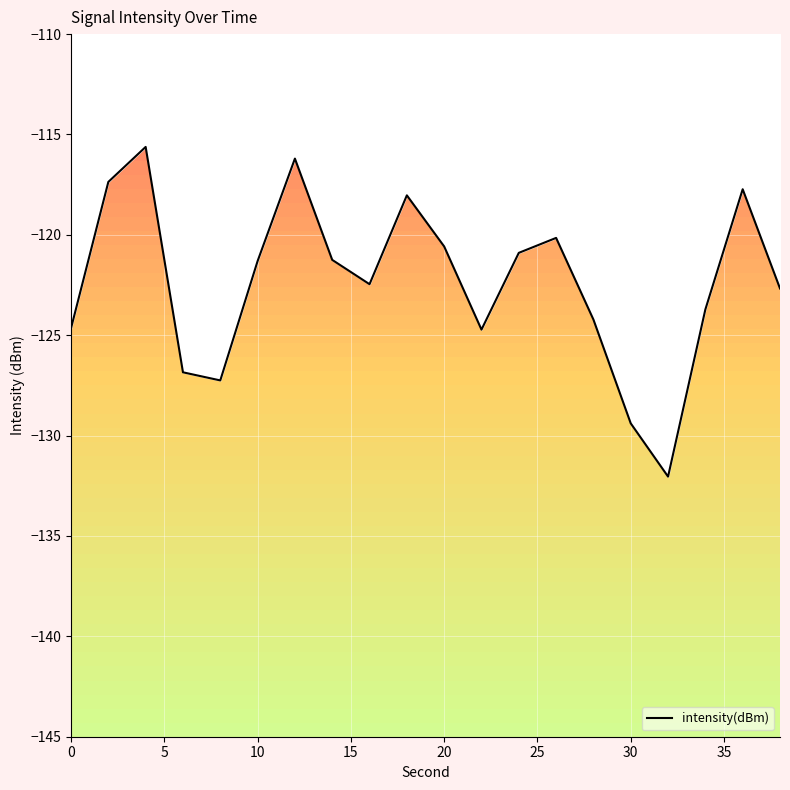

True or false: intensity(dBm) has a value of -121.3 at 10.

True